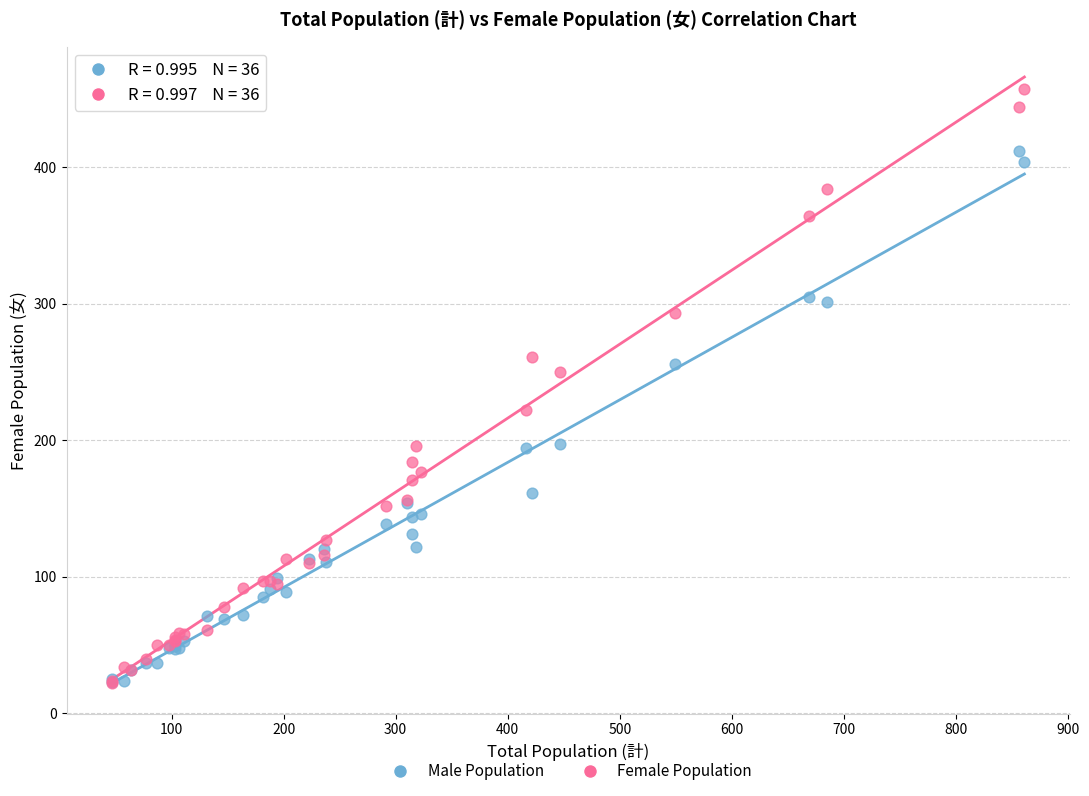

Across all series, what Y value is closest to 239?

250